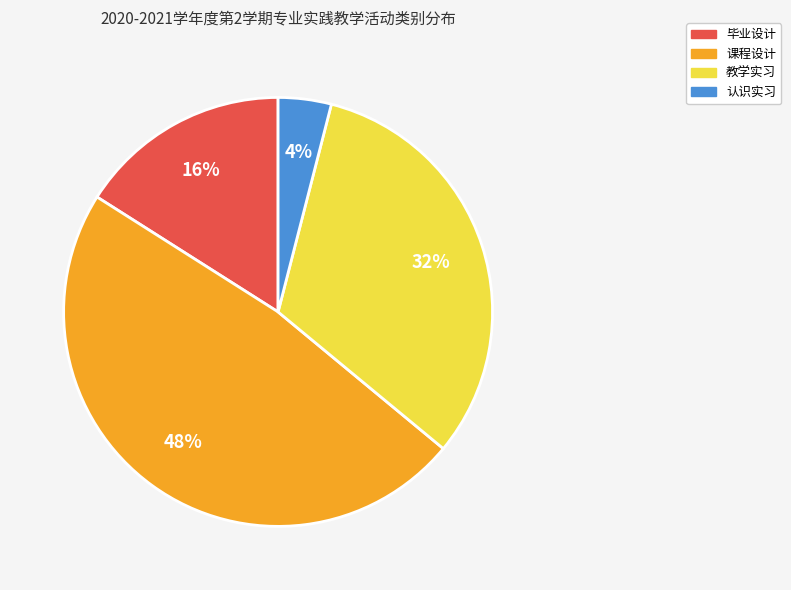

What is the ratio of the value at 认识实习 to the value at 课程设计?

0.1